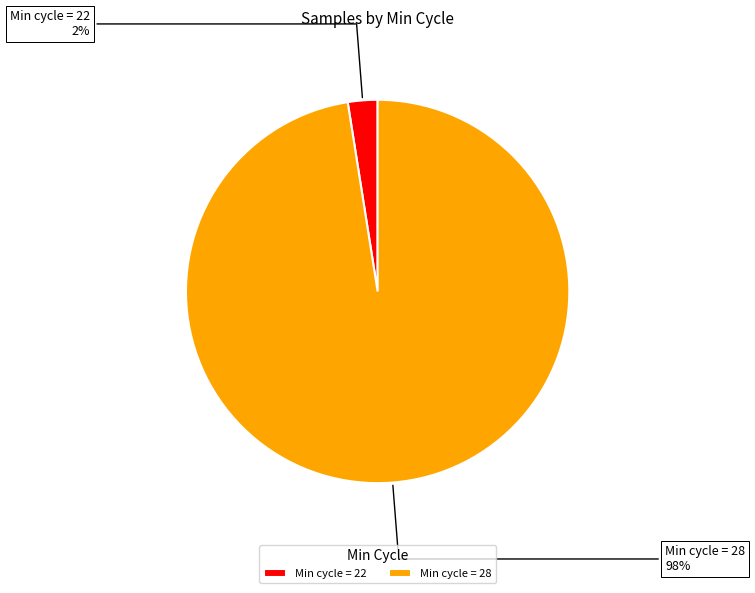

Is the sum of Min cycle = 22 and Min cycle = 28 greater than half?

Yes